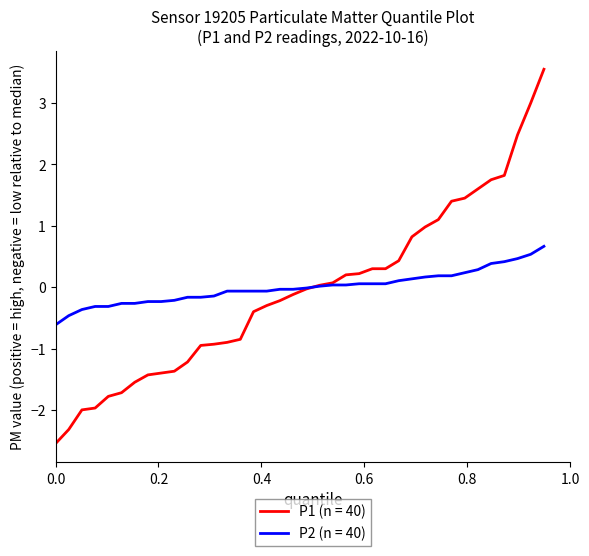

Which series has the widest spread of values?

P1 (n = 40)